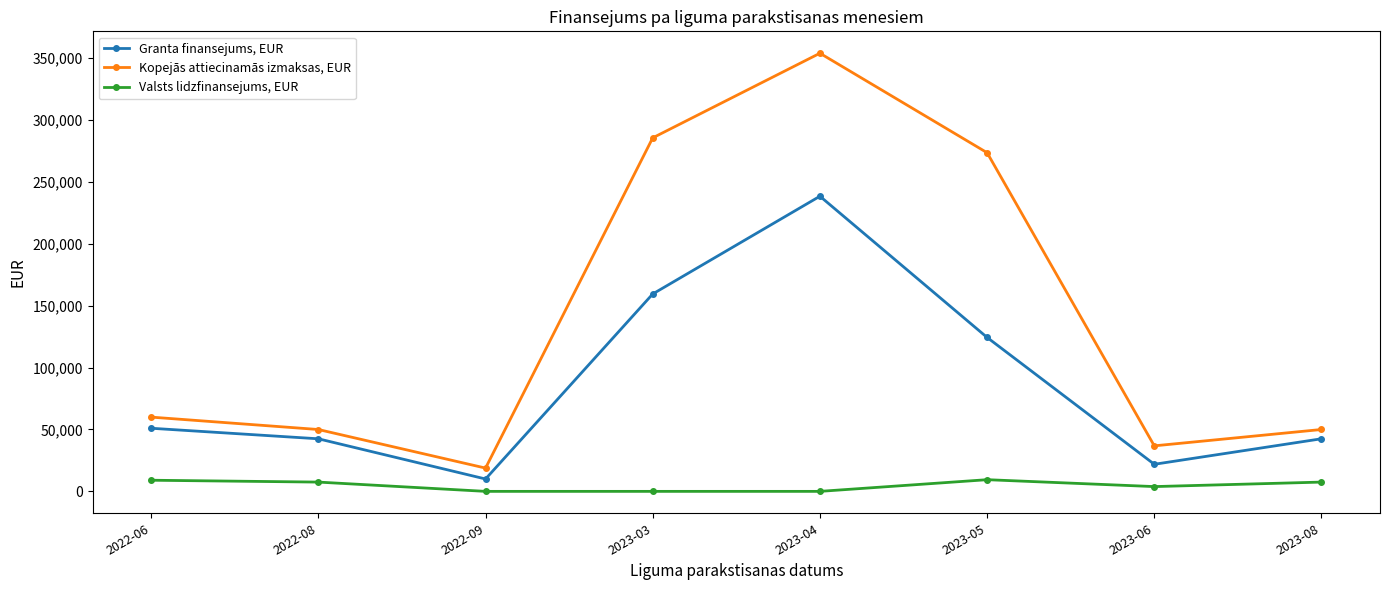

At which category does the chart reach its peak across all series?

2023-04